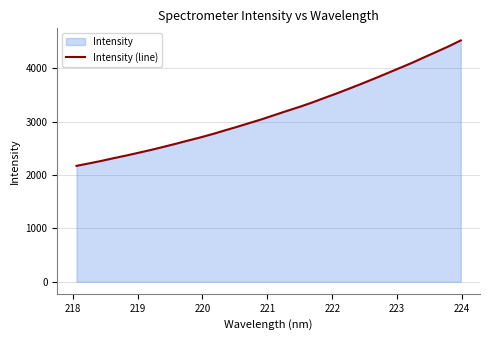

What is the minimum value shown in the chart?

2170.4